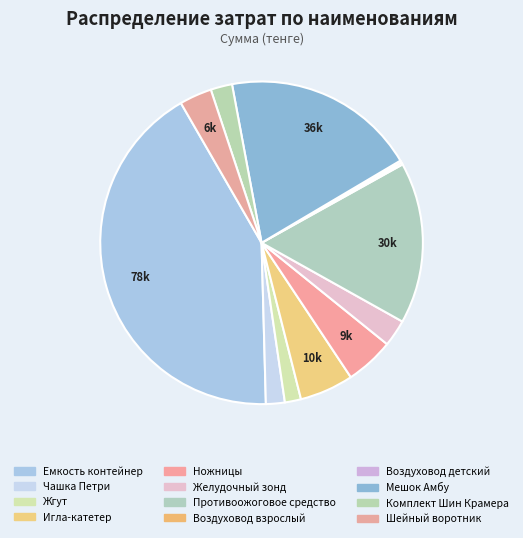

What percentage is NOT represented by Жгут?

98.4%